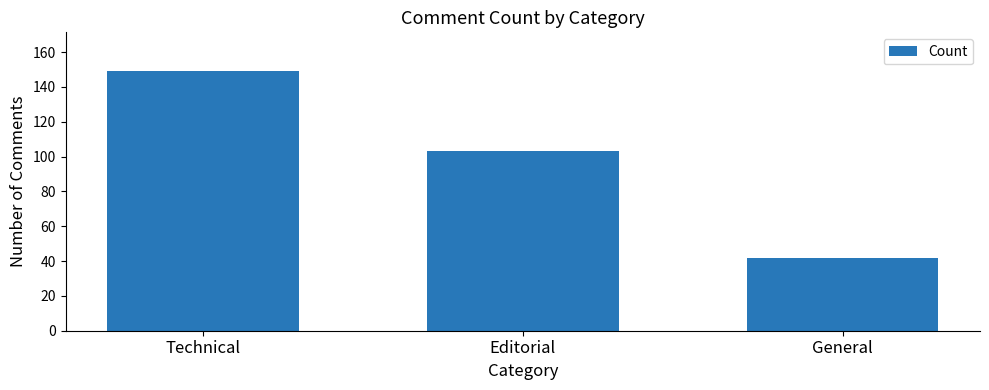

How many bars are there in total?

3